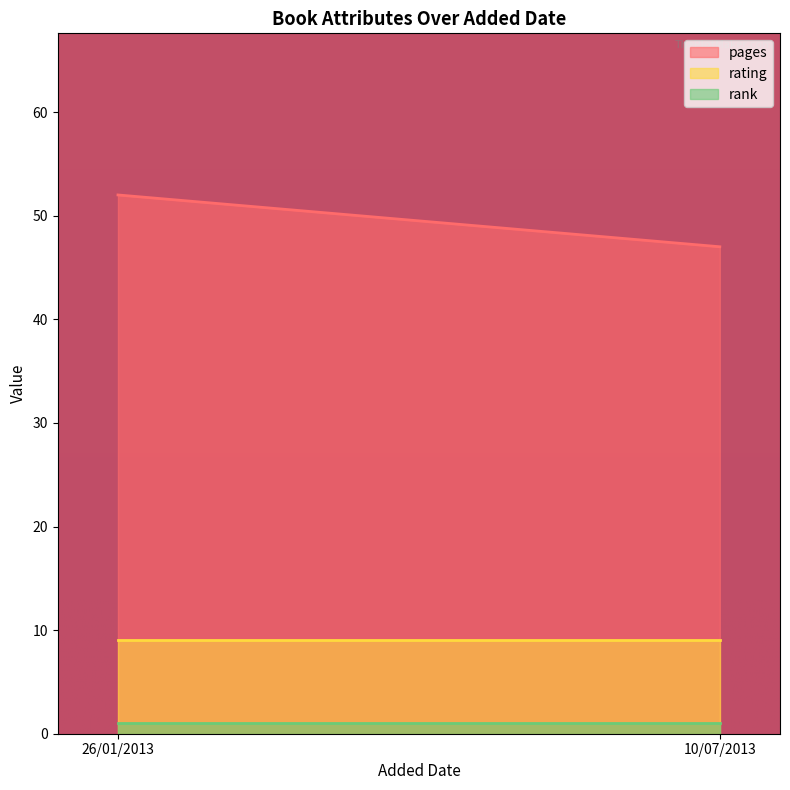

What is the sum of all rating values?

18